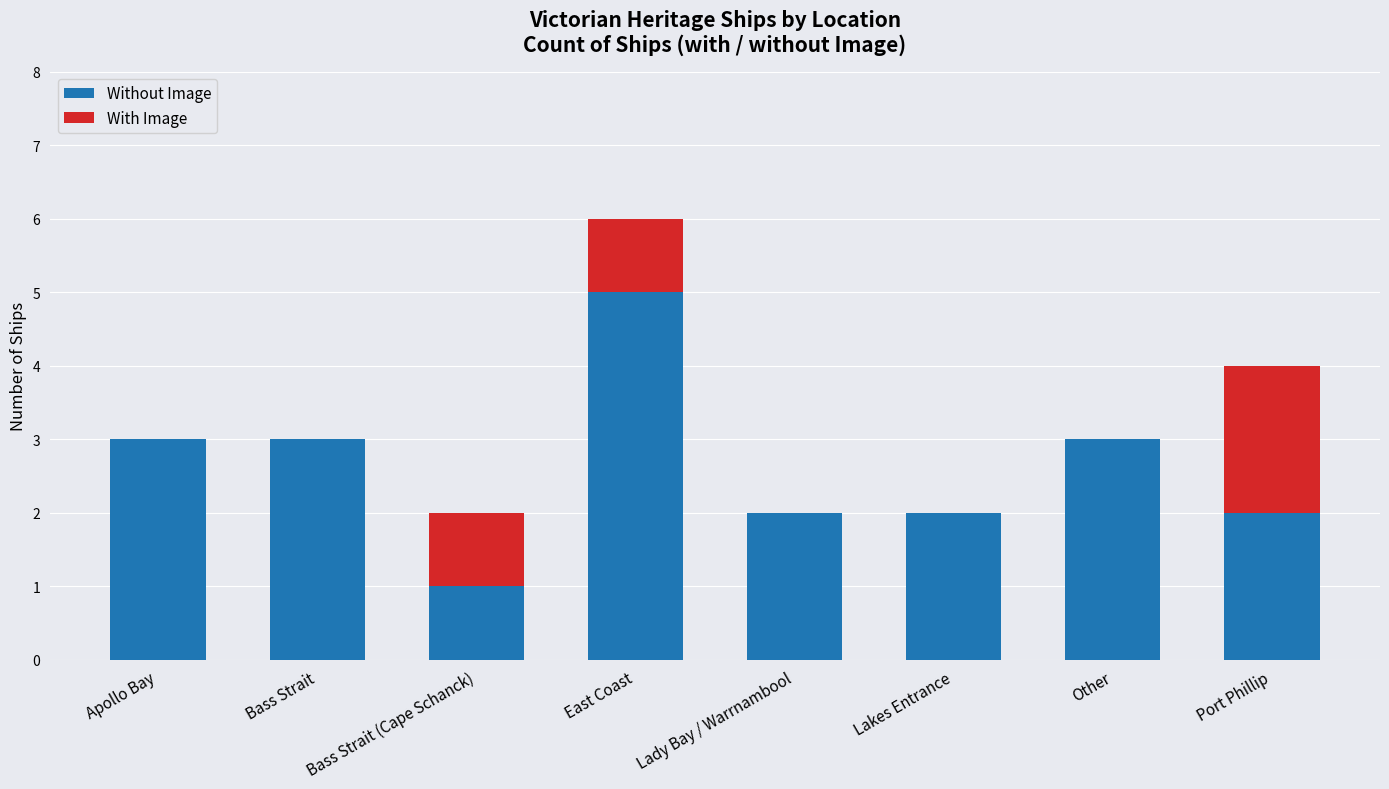

The value of Without Image at East Coast is 1. True or false?

False